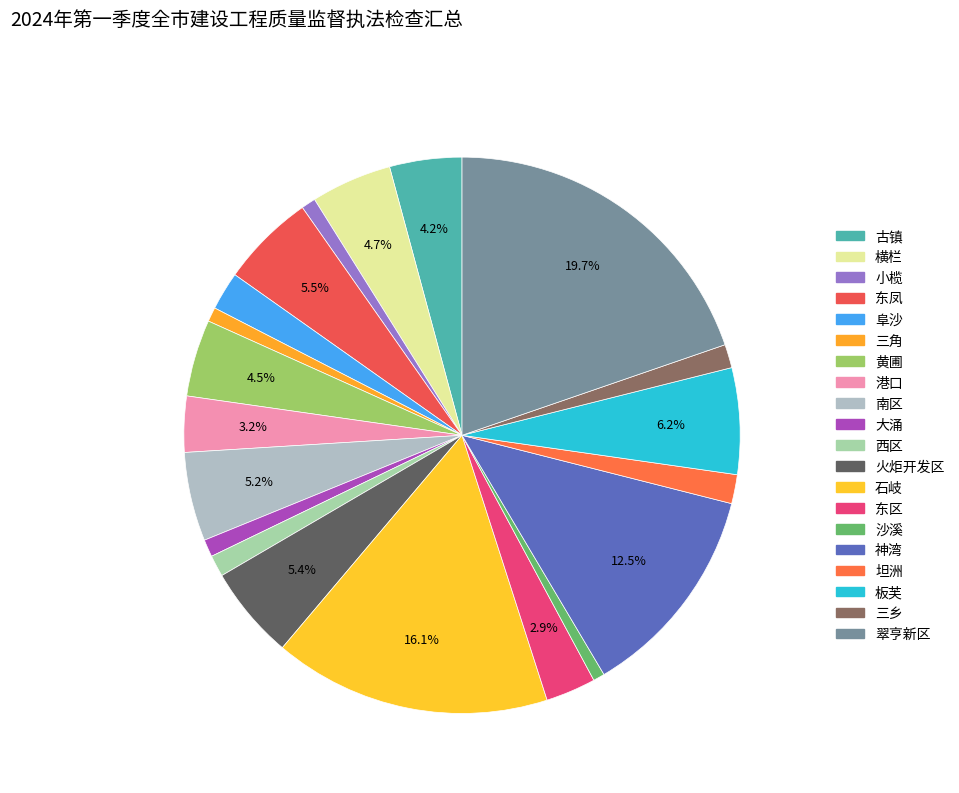

Is it true that 神湾 is 2% of the pie?

False